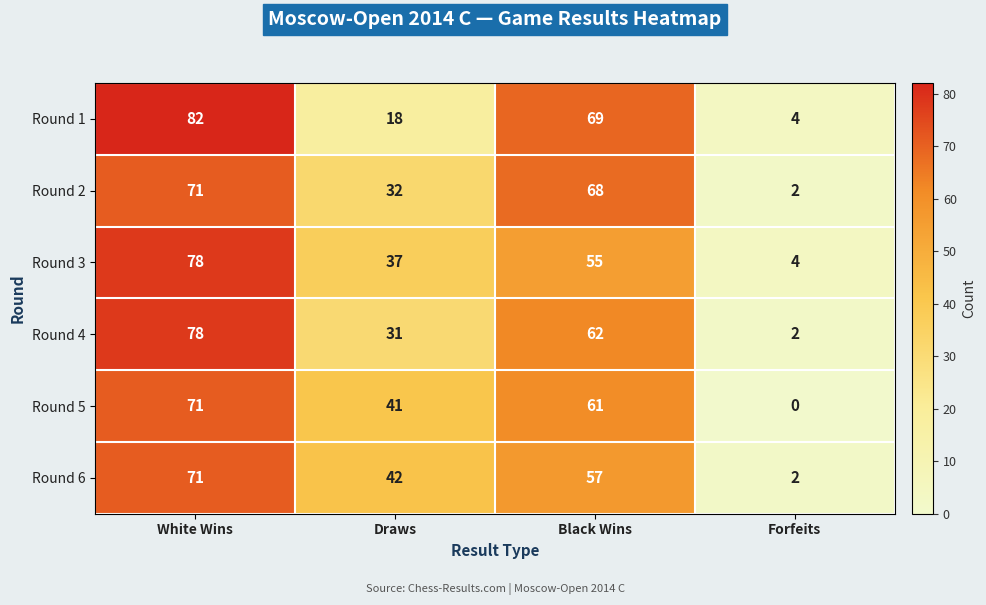

Which series changed the most between White Wins and Forfeits?

Round 1